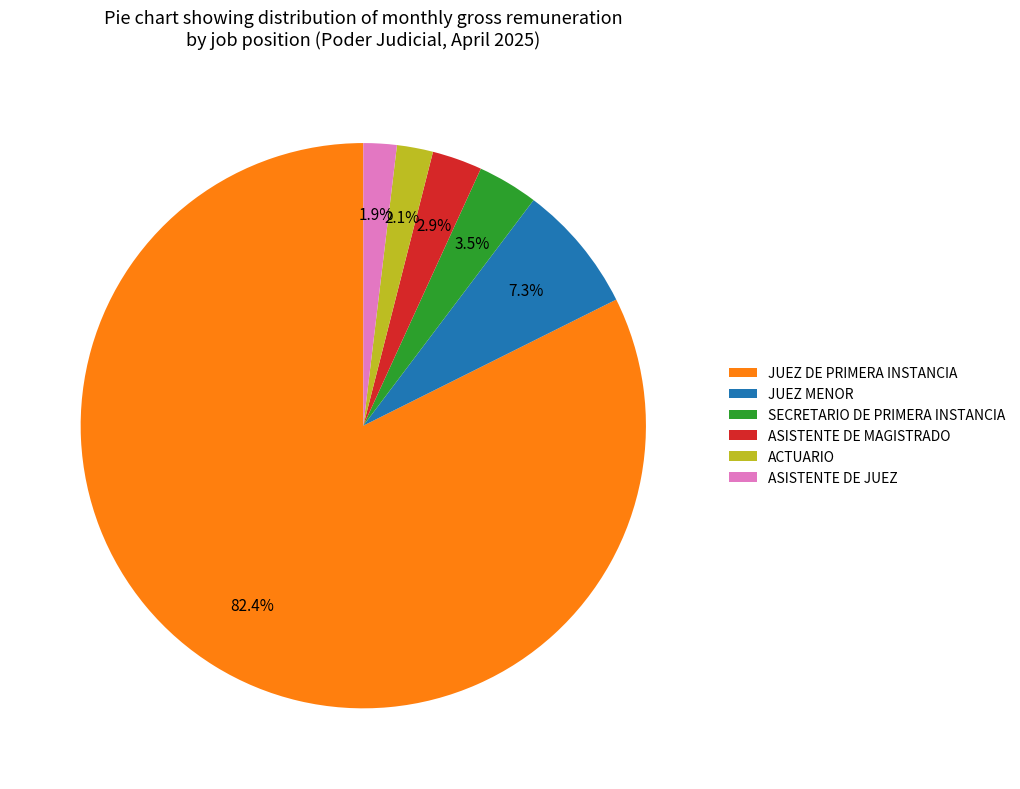

Do ASISTENTE DE JUEZ and ACTUARIO together represent more than half of the pie?

No